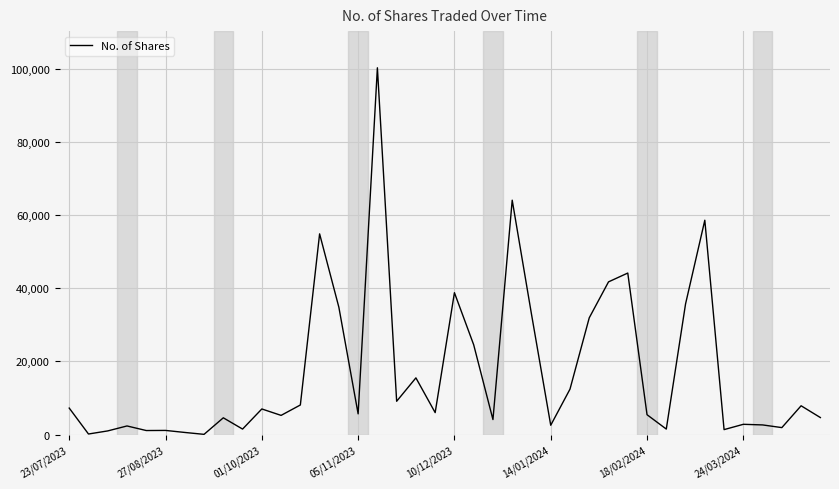

What is the difference between the maximum and minimum values?

100234